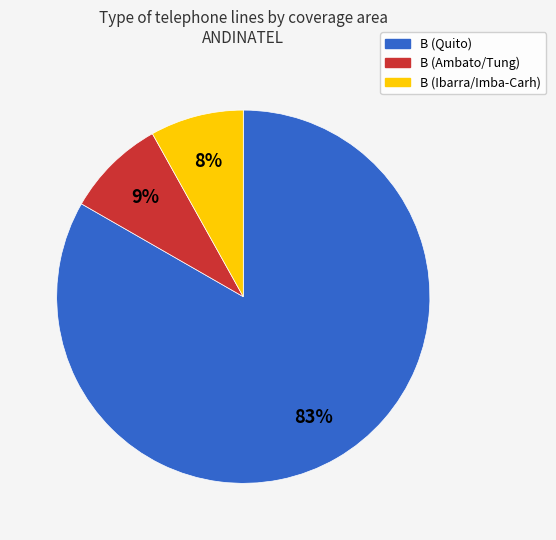

The B (Ambato/Tung) slice represents 9% of the pie. True or false?

True